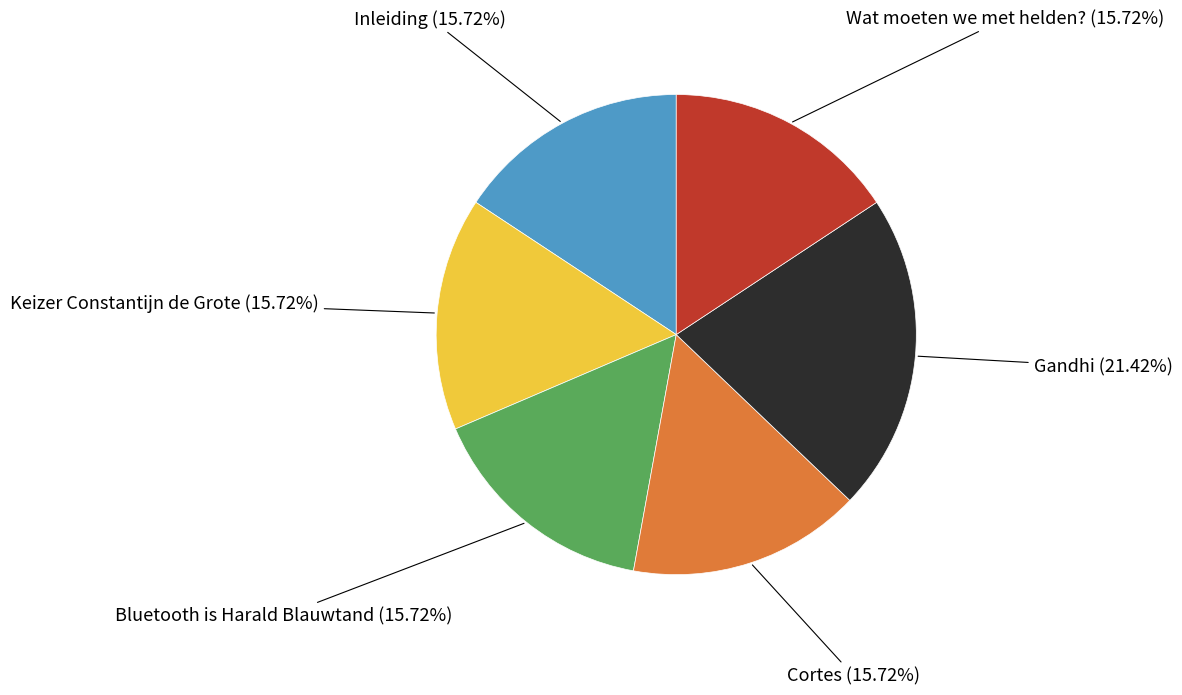

Is there a majority slice in this chart?

No